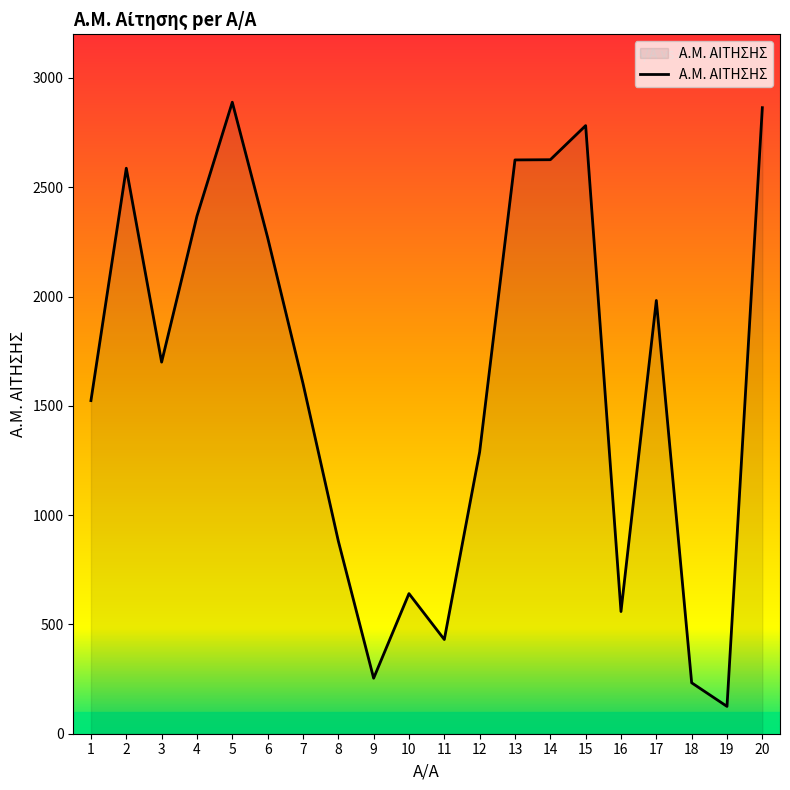

True or false: the data shows 775 at 20.

False